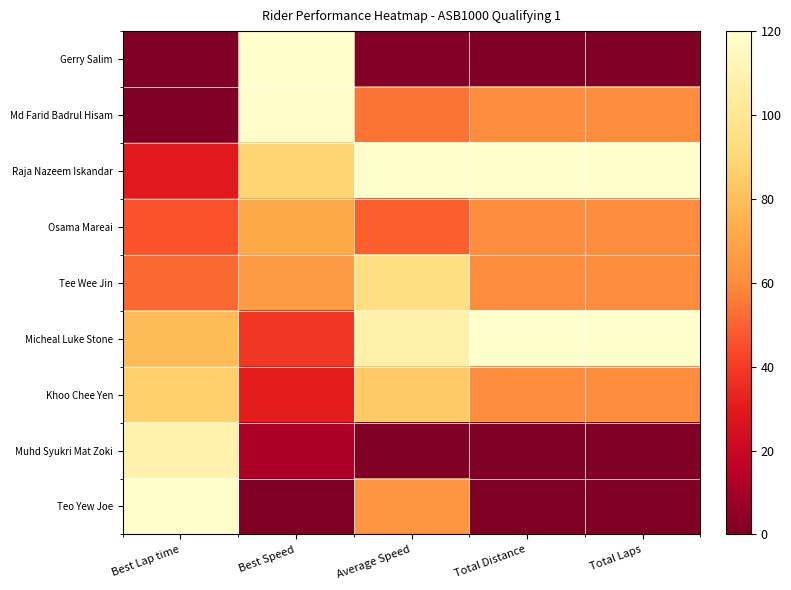

Which label corresponds to the smallest value in the chart?

Best Lap time